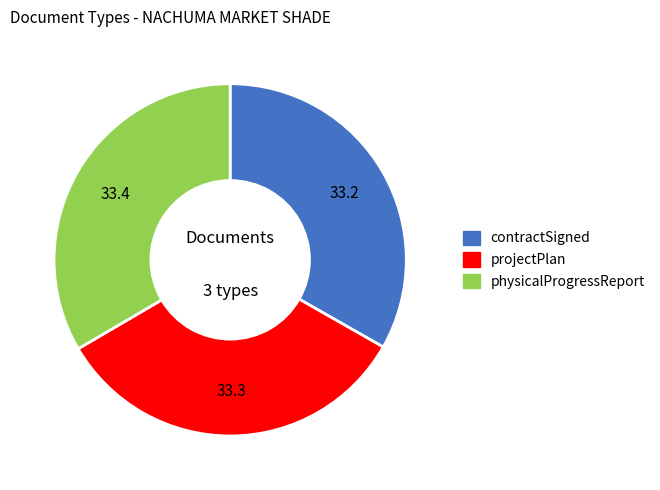

What is the ratio of the value at projectPlan to the value at contractSigned?

1.0